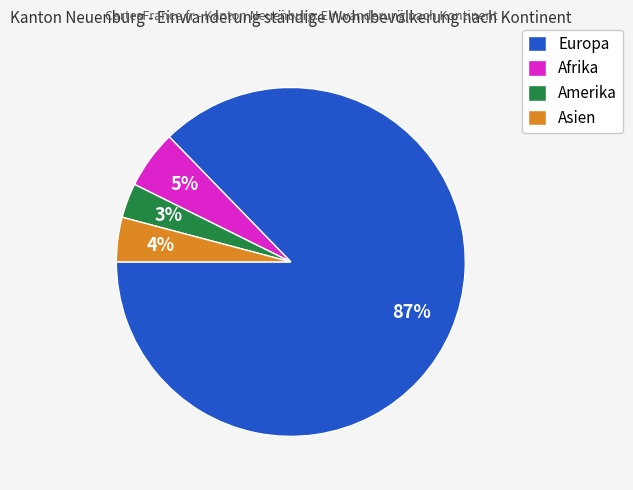

Rank the categories by value from lowest to highest.

Amerika, Asien, Afrika, Europa